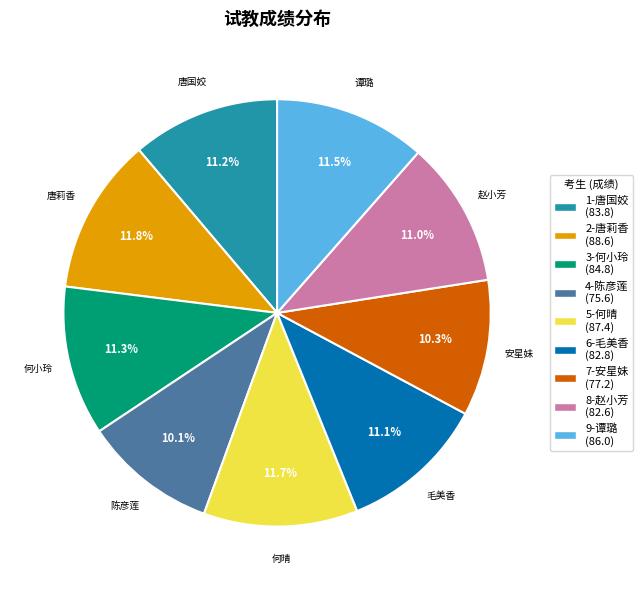

Does 1-唐国姣 account for over 50% of the chart?

No